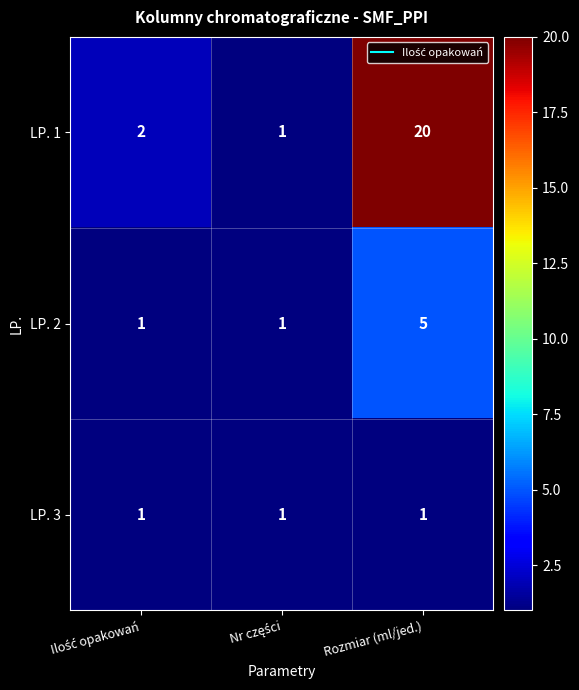

Count the number of categories in the chart.

3